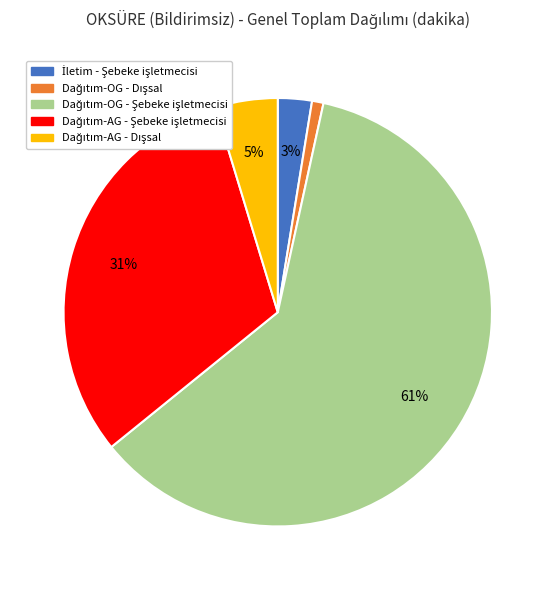

To the nearest percent, what is the average slice percentage?

20%